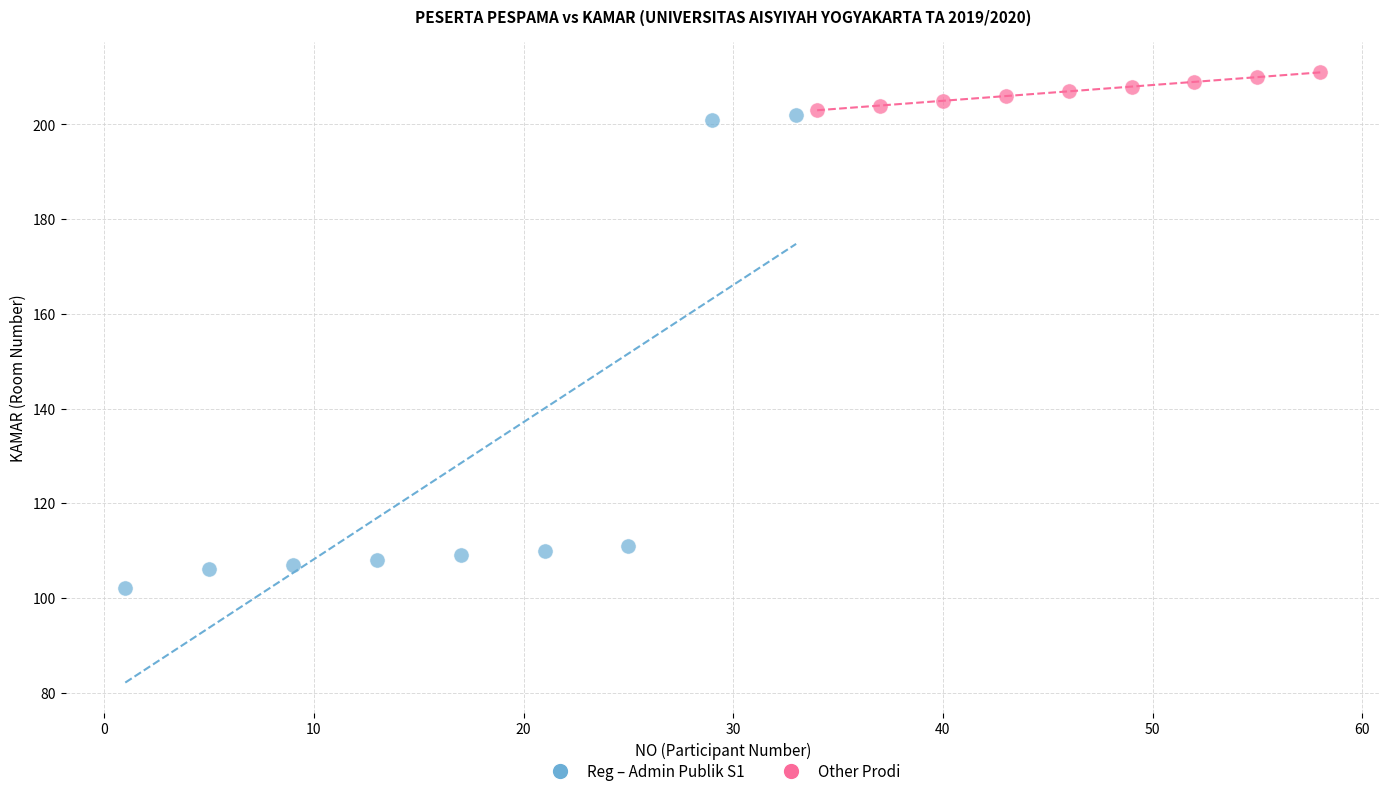

What are all the series names shown in the legend?

Reg – Admin Publik S1, Other Prodi